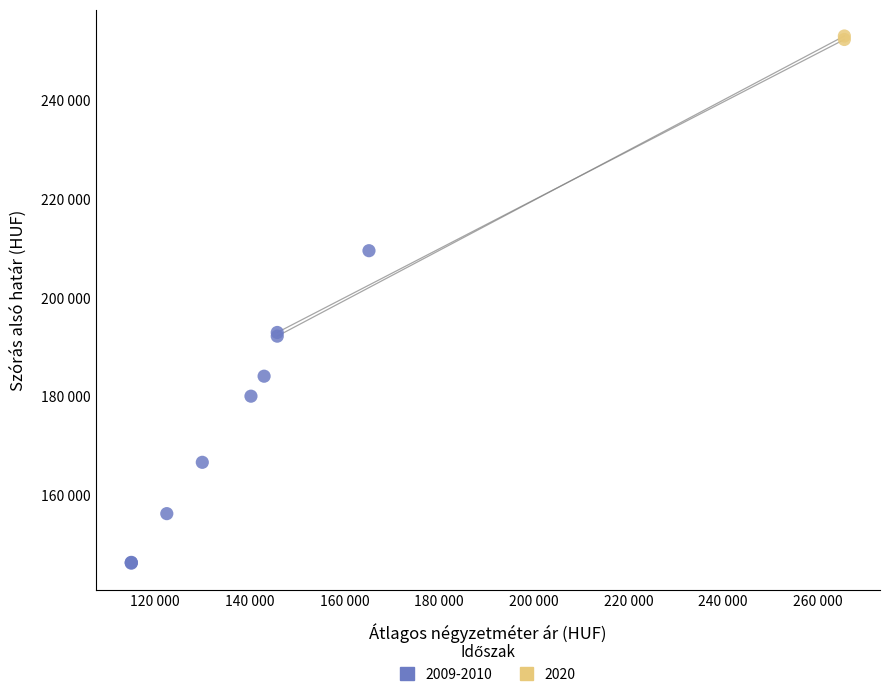

Which series contains the lowest Y value?

2009-2010